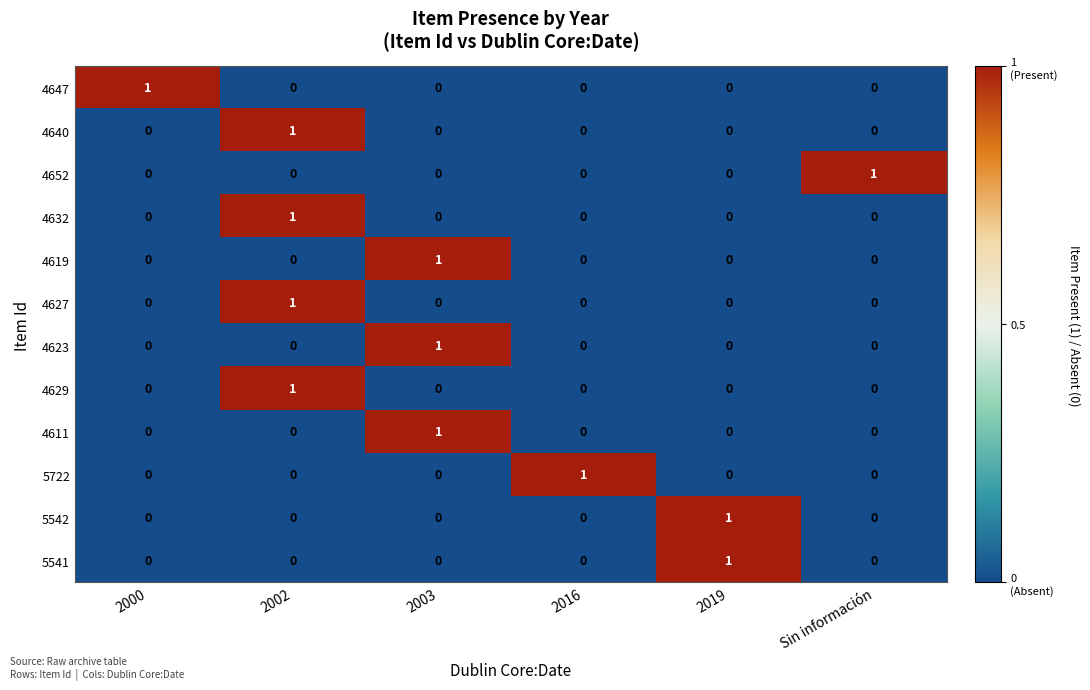

Count the 5541 values in the range 0 to 1.

6